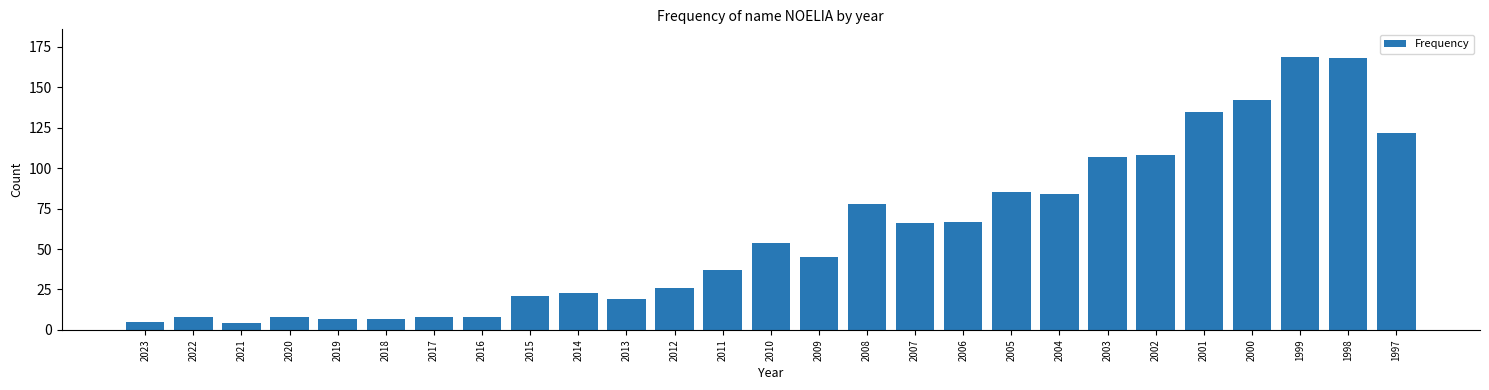

Reading left to right, extract all data points from this chart.

2023=5	2022=8	2021=4	2020=8	2019=7	2018=7	2017=8	2016=8	2015=21	2014=23	2013=19	2012=26	2011=37	2010=54	2009=45	2008=78	2007=66	2006=67	2005=85	2004=84	2003=107	2002=108	2001=135	2000=142	1999=169	1998=168	1997=122